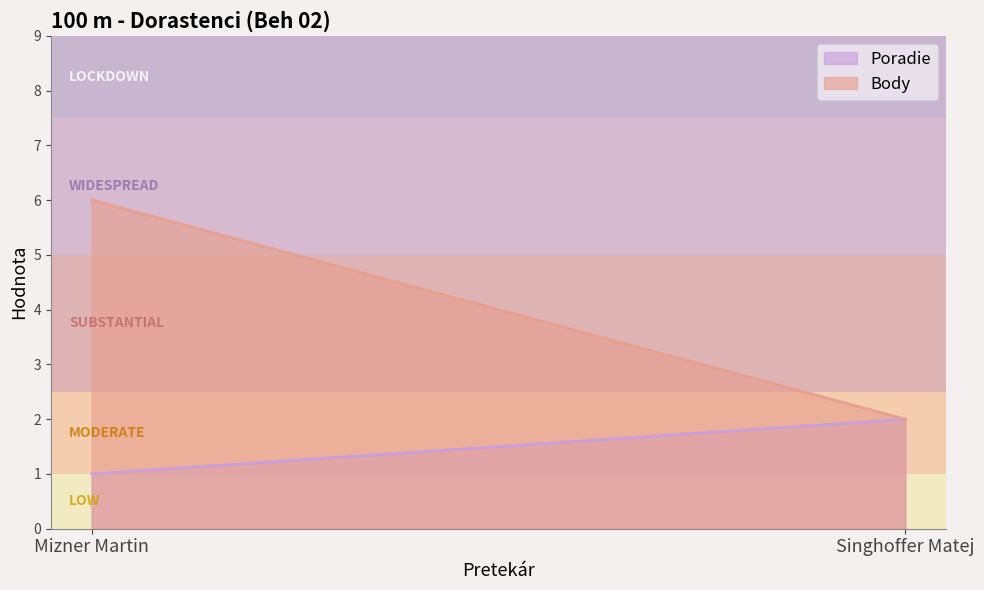

Rank the series by their maximum value, from lowest to highest.

Poradie, Body